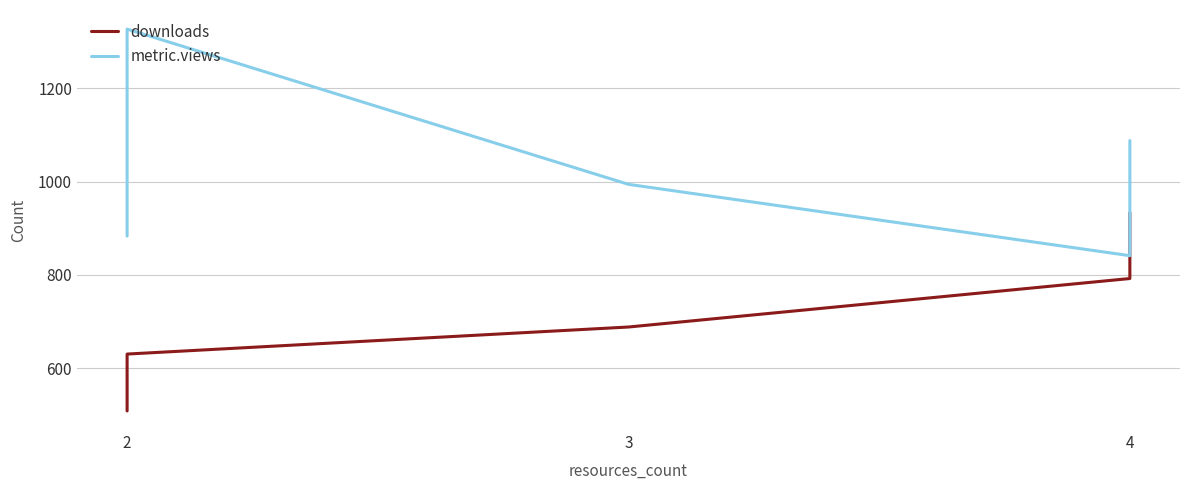

What is the average value of the metric.views series?

992